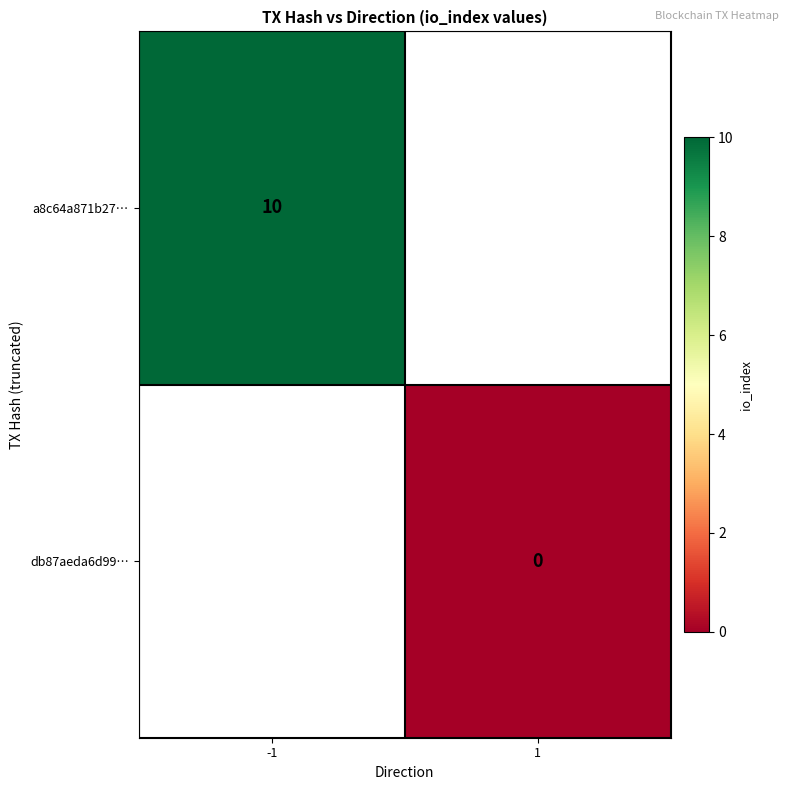

The value of a8c64a871b27… at -1 is 10. True or false?

True